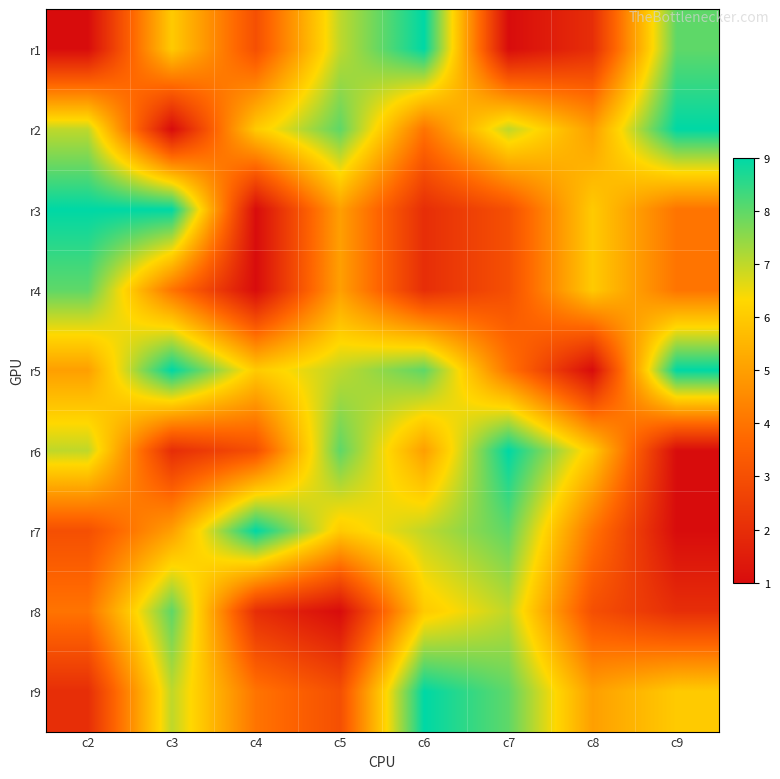

At how many categories does at least one series exceed 4?

8